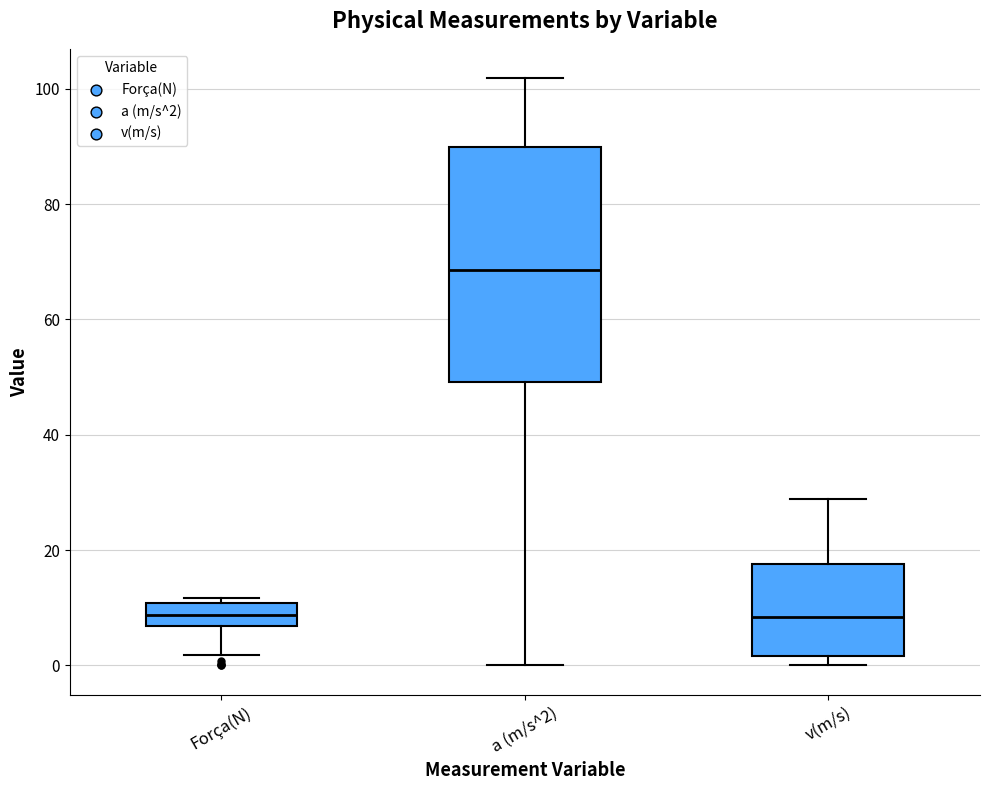

Which box's median line is the highest?

a (m/s^2)